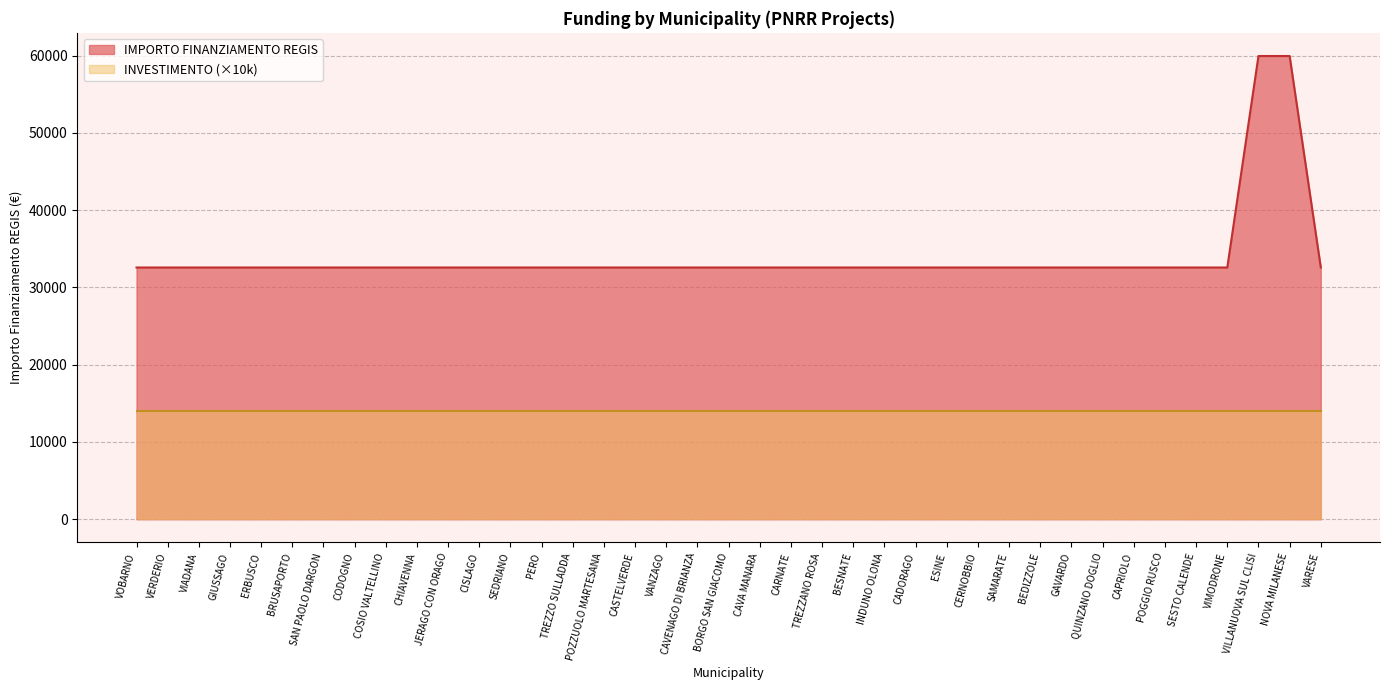

What is the approximate value at POGGIO RUSCO?

32589